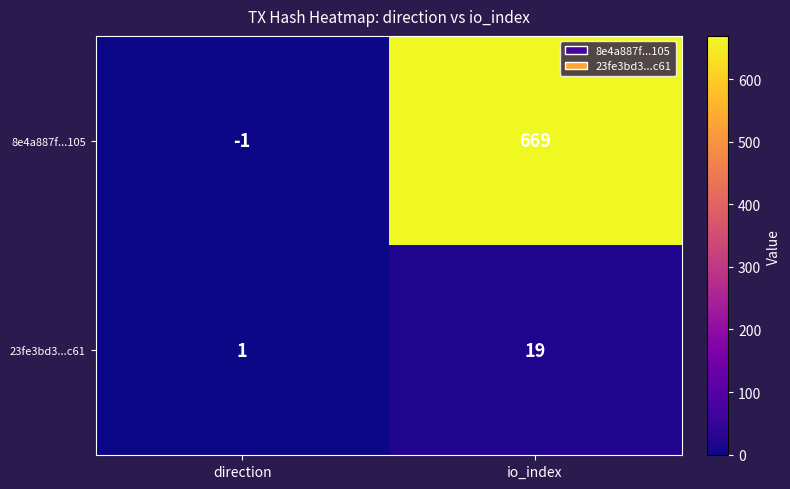

Rank the series by their average value, from lowest to highest.

23fe3bd3...c61, 8e4a887f...105